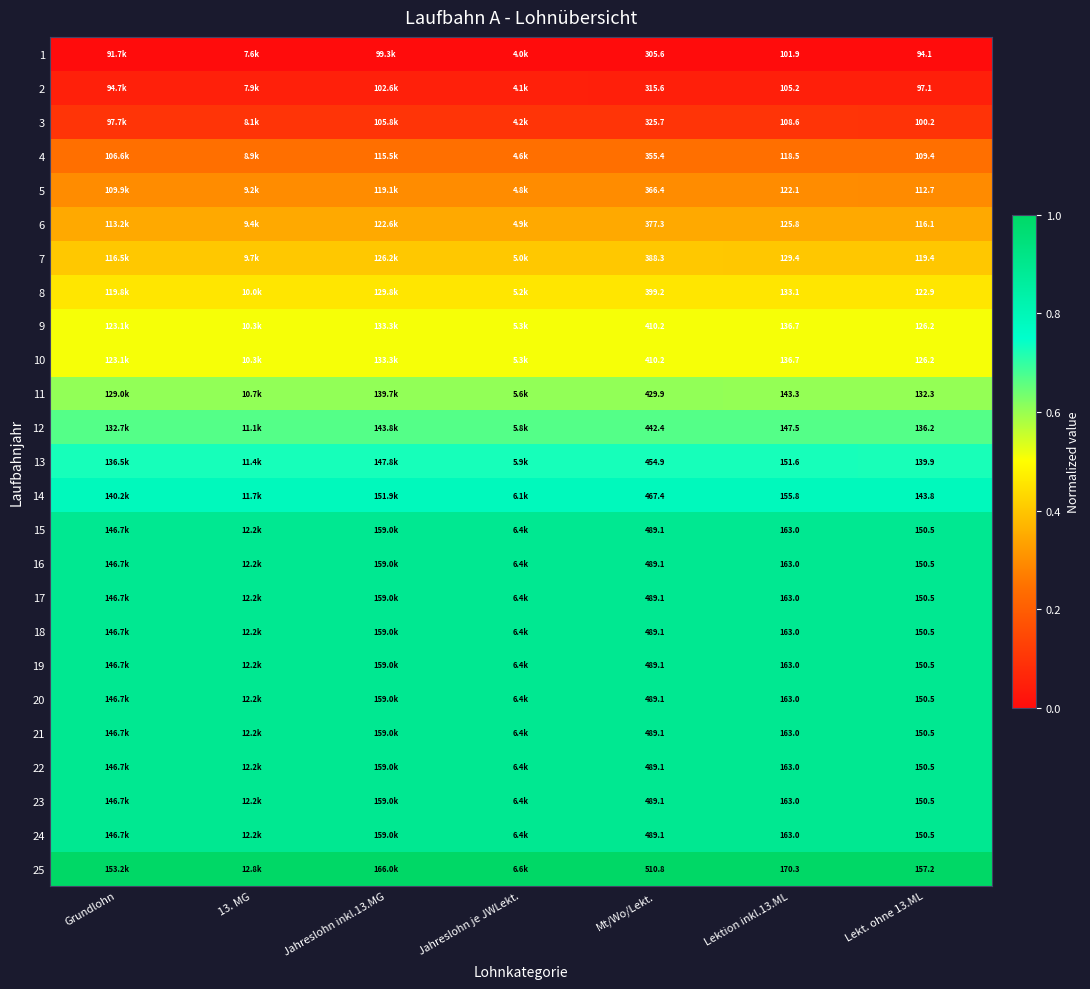

True or false: 2 has a value of 0.0 at 13. MG.

False